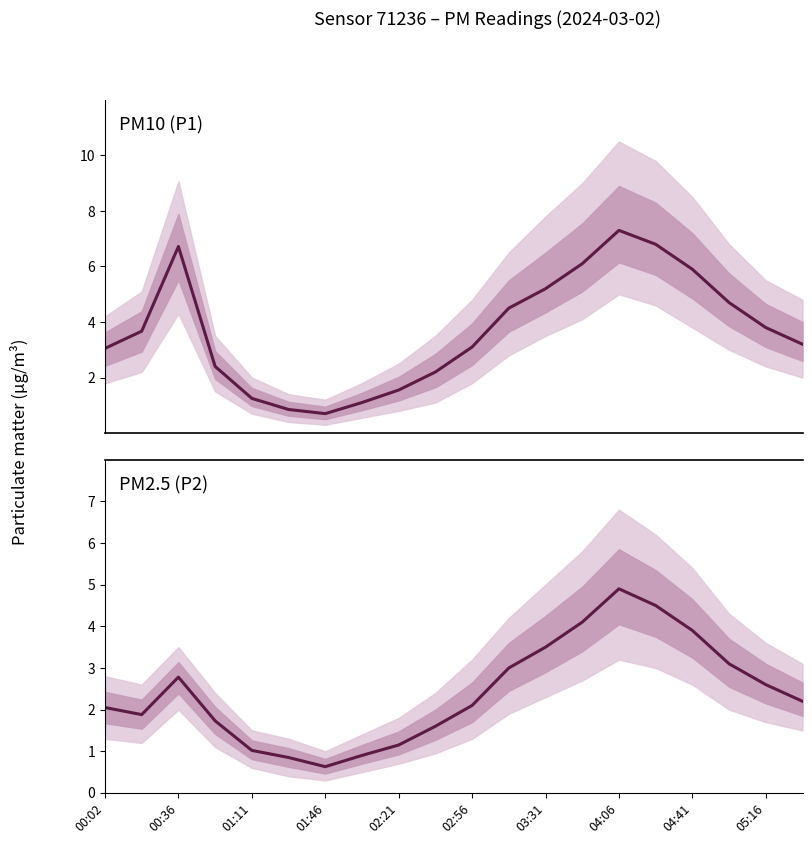

What is the value of the P1 point at the 7th from the left?

0.7